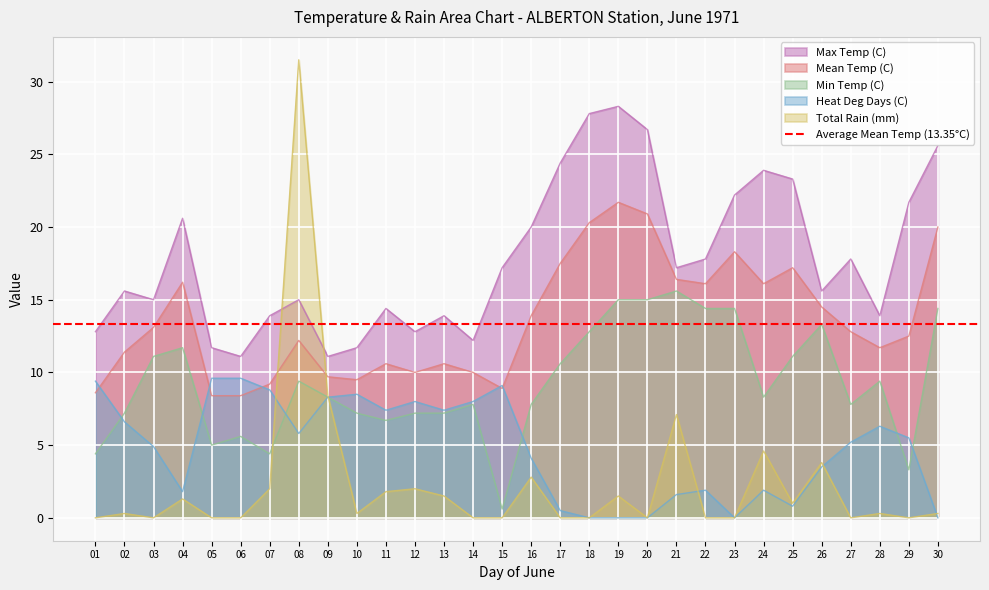

What is the average value of the Mean Temp (C) series?

13.6